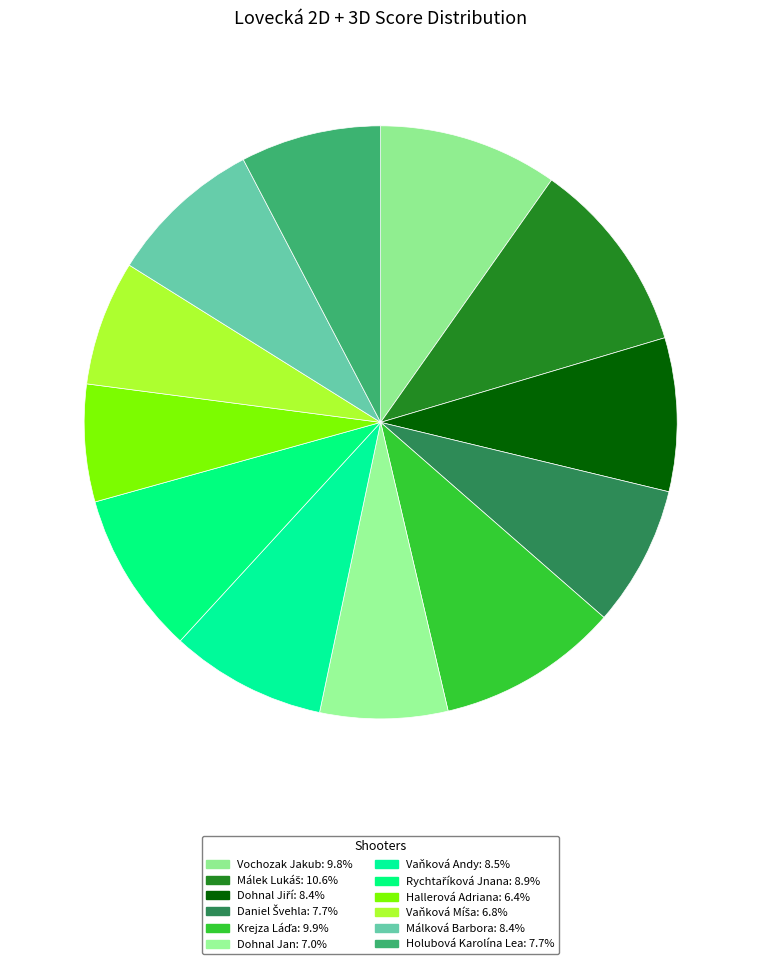

True or false: Vaňková Míša accounts for 7% of the total.

True